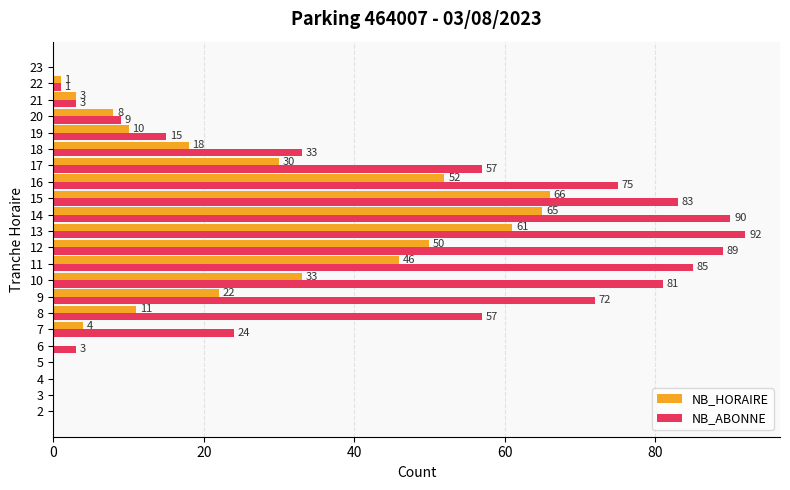

Between 14 and 16, which series saw the biggest shift?

NB_ABONNE